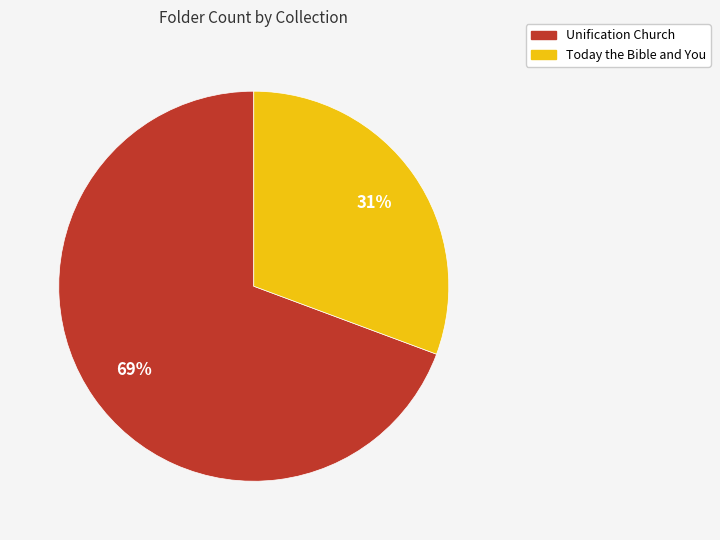

To the nearest percent, what is the combined percentage of Today the Bible and You and Unification Church?

100%